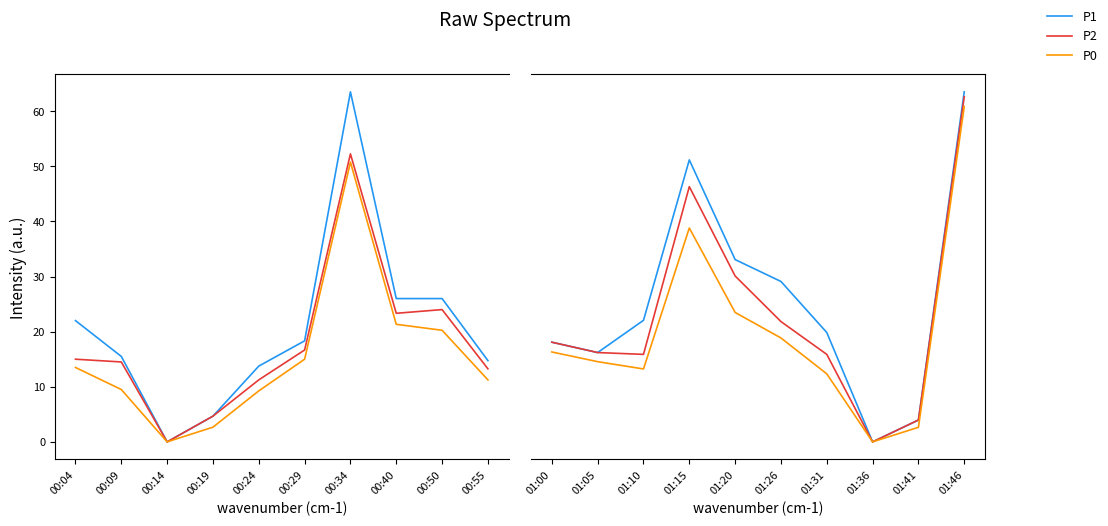

Is it true that P1 equals 31.4 at 01:26?

False